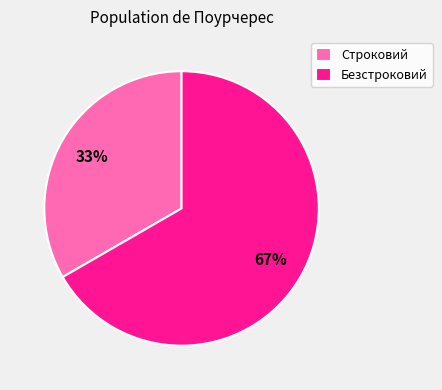

Rank the categories by value from highest to lowest.

Безстроковий, Строковий